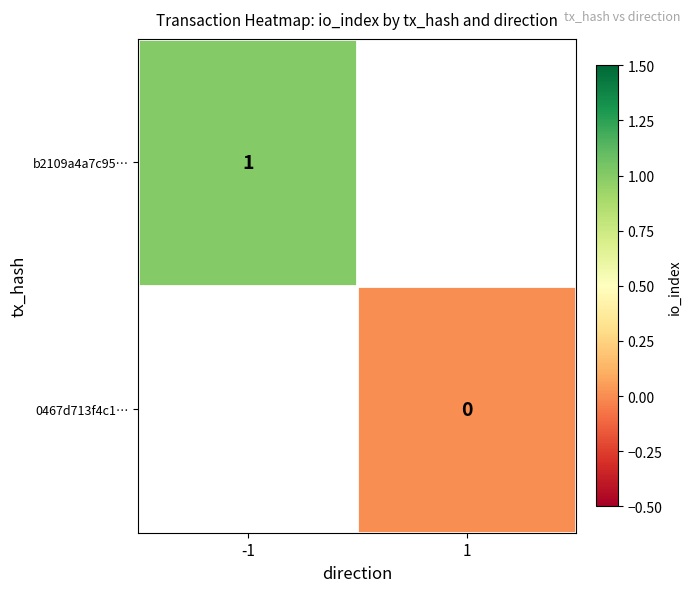

Between -1 and 1, which is larger?

1